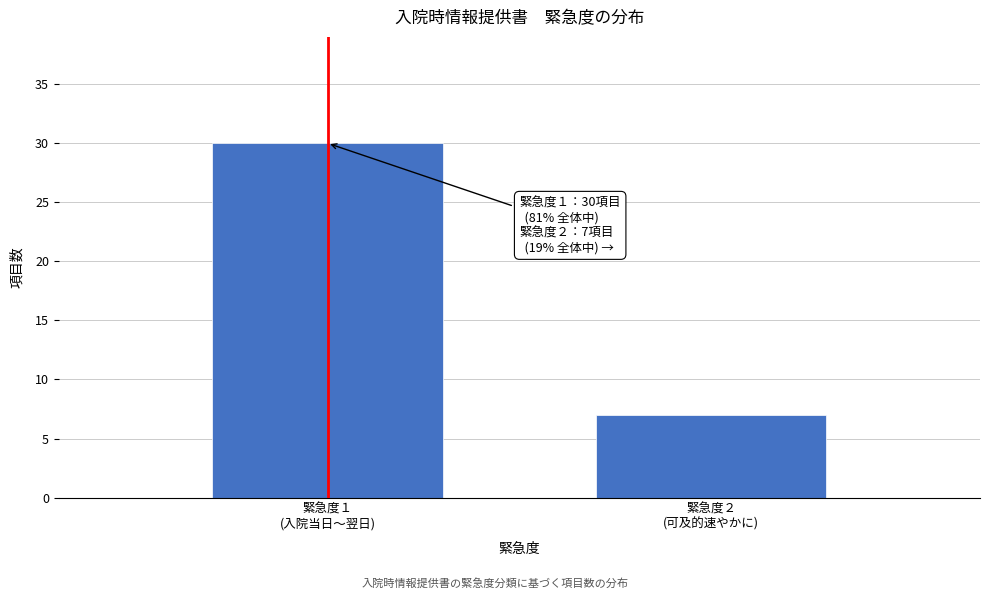

Reading left to right, extract all data points from this chart.

30	7